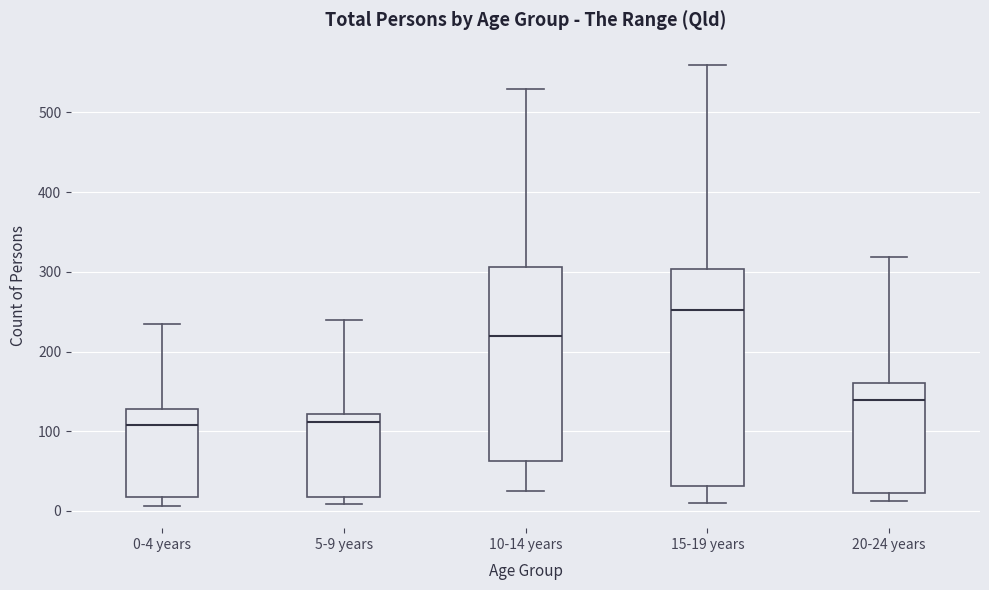

Reading left to right, transcribe this box plot: for each box, give where its median line is, the range the box spans, and where its two whiskers end, as read against the y-axis. The values are not printed on the chart, so give them approximately, as read against the axis.

0-4 years: median 110, box 20 to 130, whiskers 10 to 240
5-9 years: median 110, box 20 to 120, whiskers 10 to 240
10-14 years: median 220, box 60 to 310, whiskers 30 to 530
15-19 years: median 250, box 30 to 300, whiskers 10 to 560
20-24 years: median 140, box 20 to 160, whiskers 10 to 320